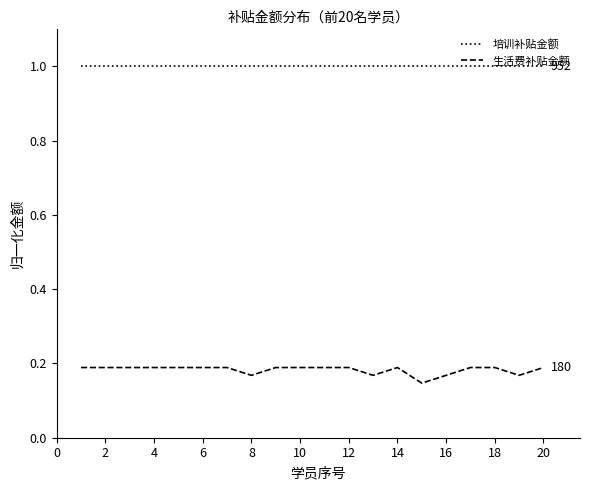

True or false: 培训补贴金额 and 生活费补贴金额 cross at least once.

False